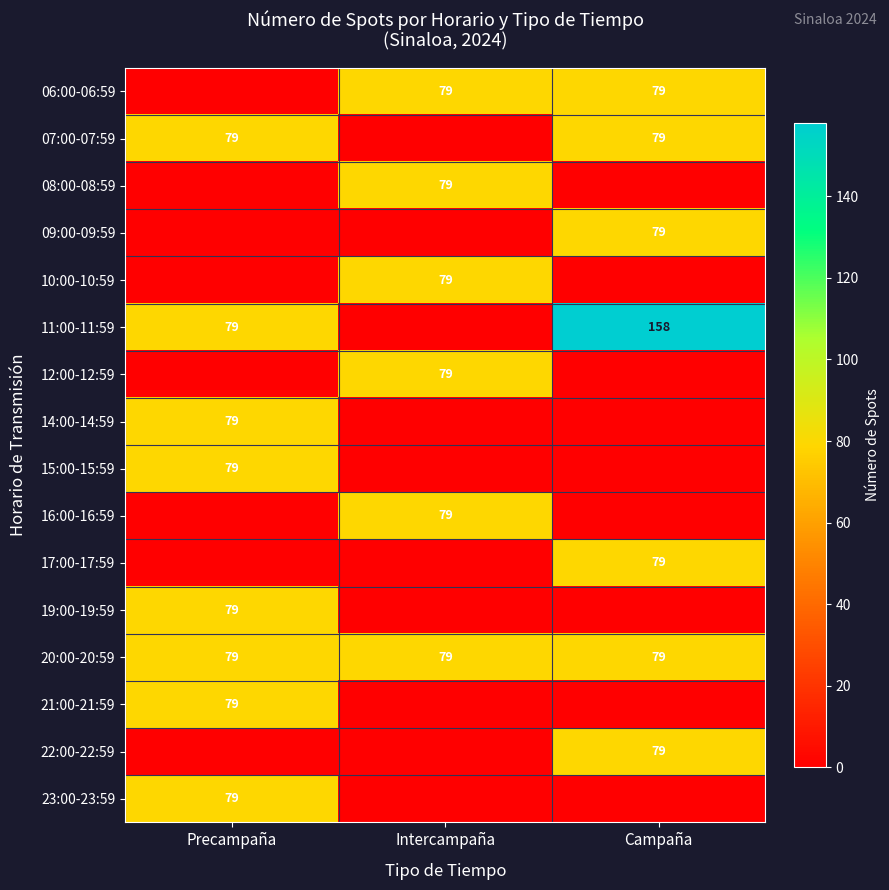

The value of 20:00-20:59 at Campaña is 48. True or false?

False